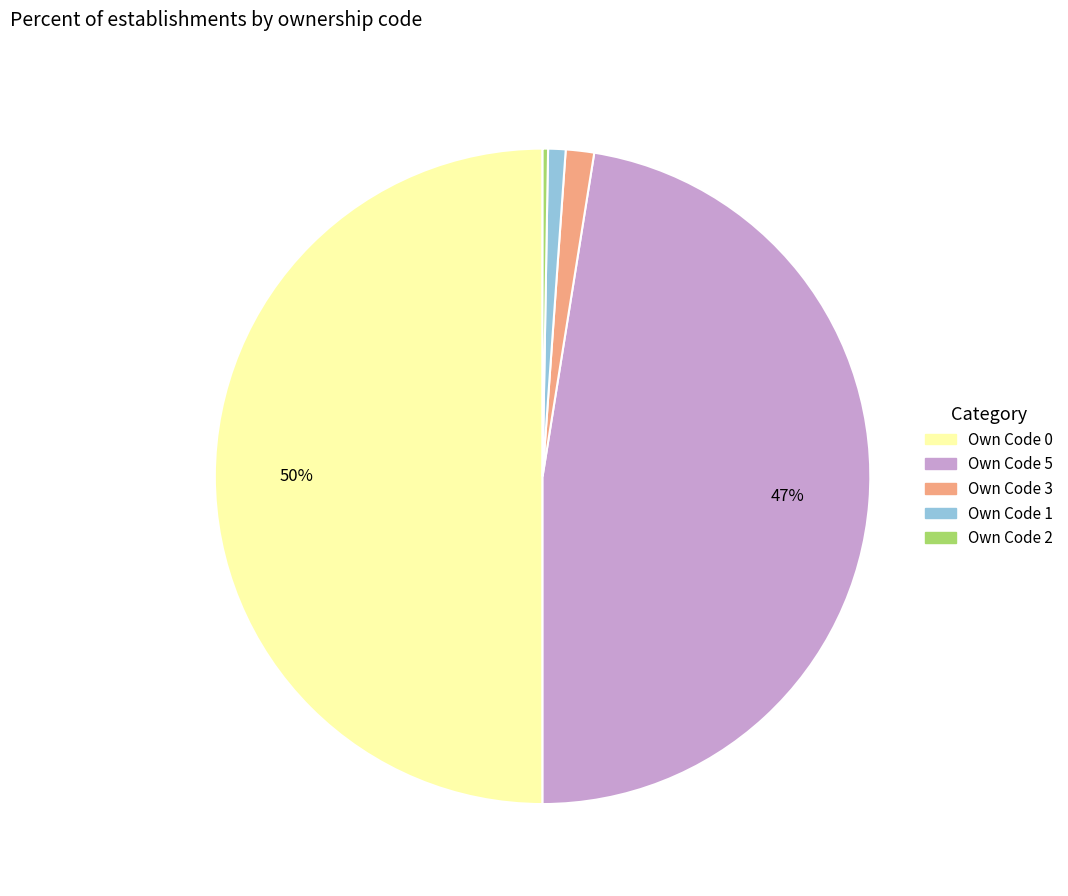

Do Own Code 5 and Own Code 0 together represent more than half of the pie?

Yes